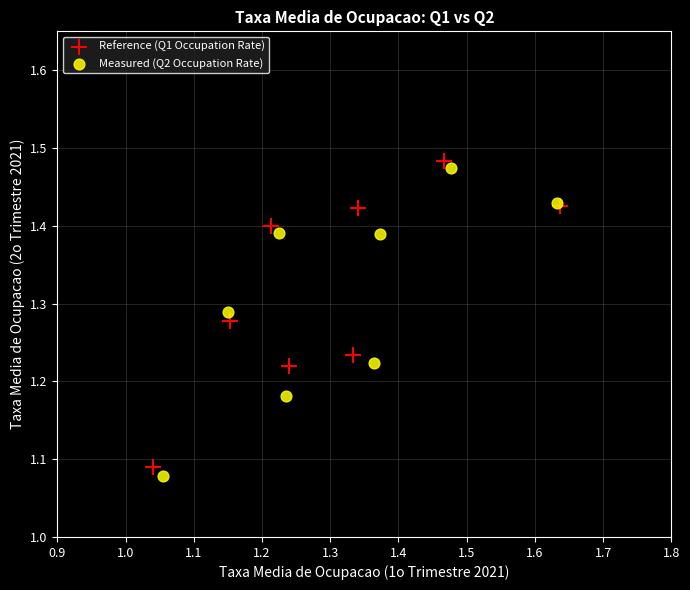

Which series has the largest Y range (max minus min)?

Measured (Q2 Occupation Rate)